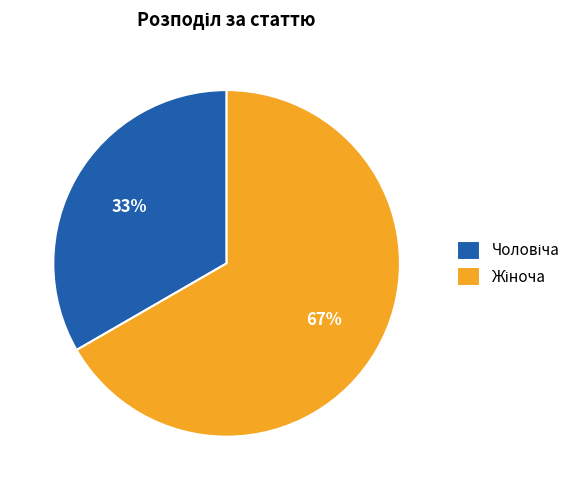

Is there any slice that represents more than half of the pie?

Yes